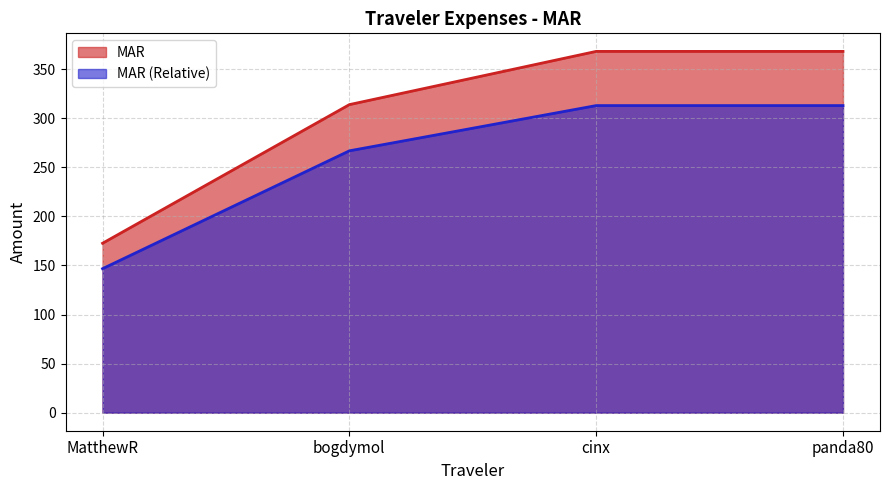

The value at MatthewR is 172.7. True or false?

True